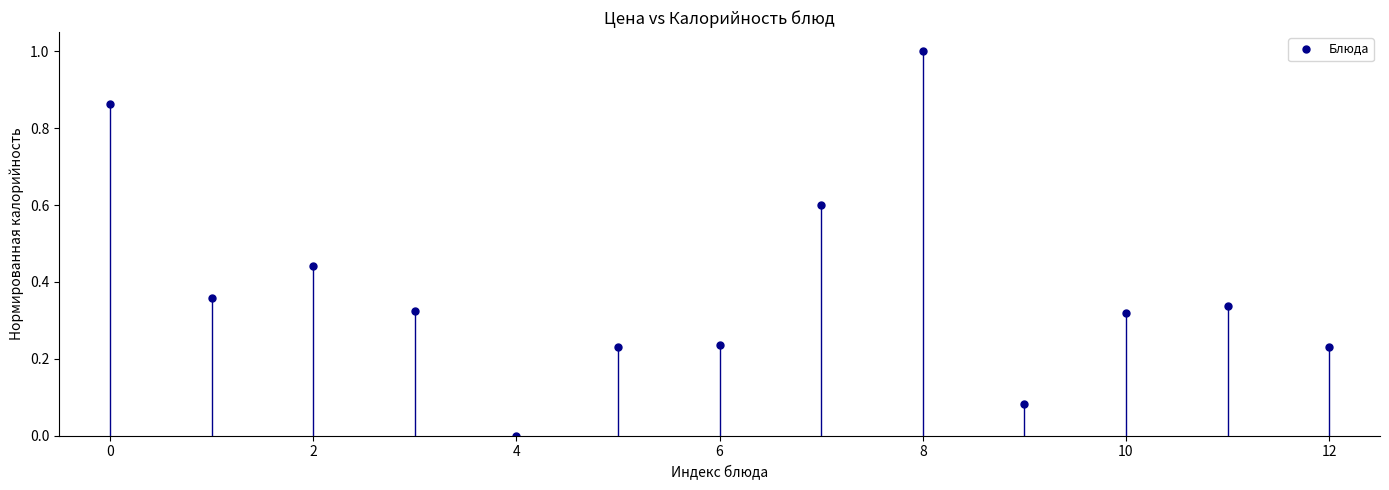

True or false: the data has more than 2 interior local peaks.

True